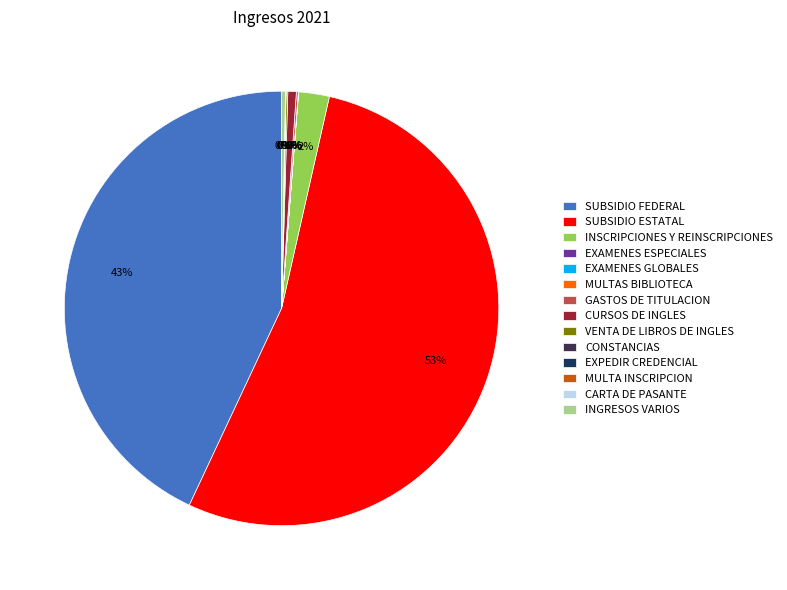

To the nearest percent, what percentage of the pie is CURSOS DE INGLES?

1%